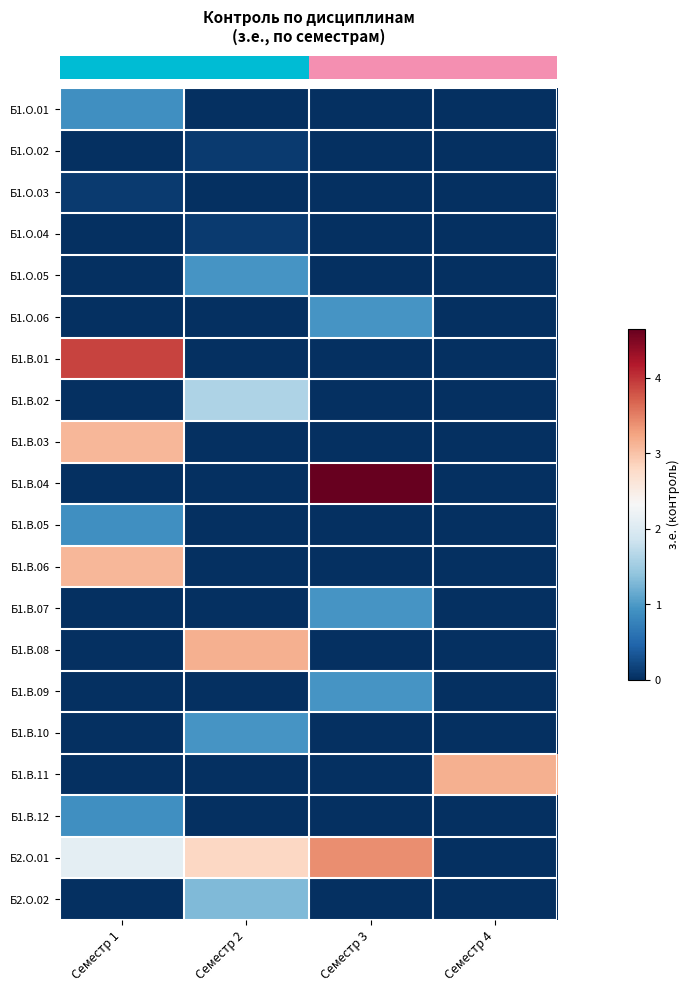

Which has a higher value, Семестр 4 or Семестр 1?

Семестр 1